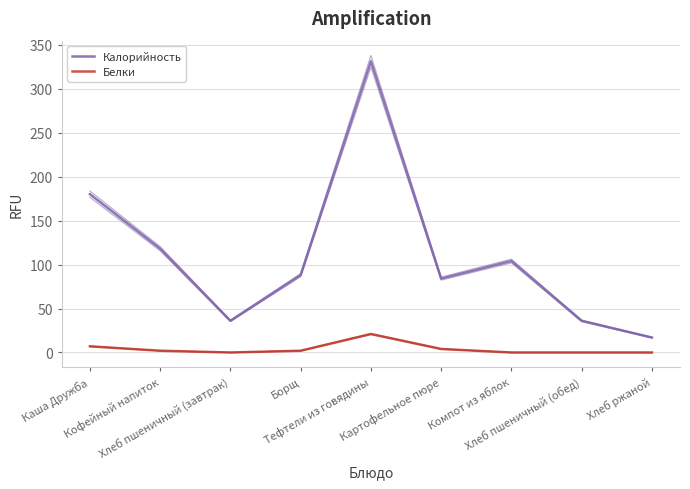

True or false: Калорийность has a value of 88 at Борщ.

True